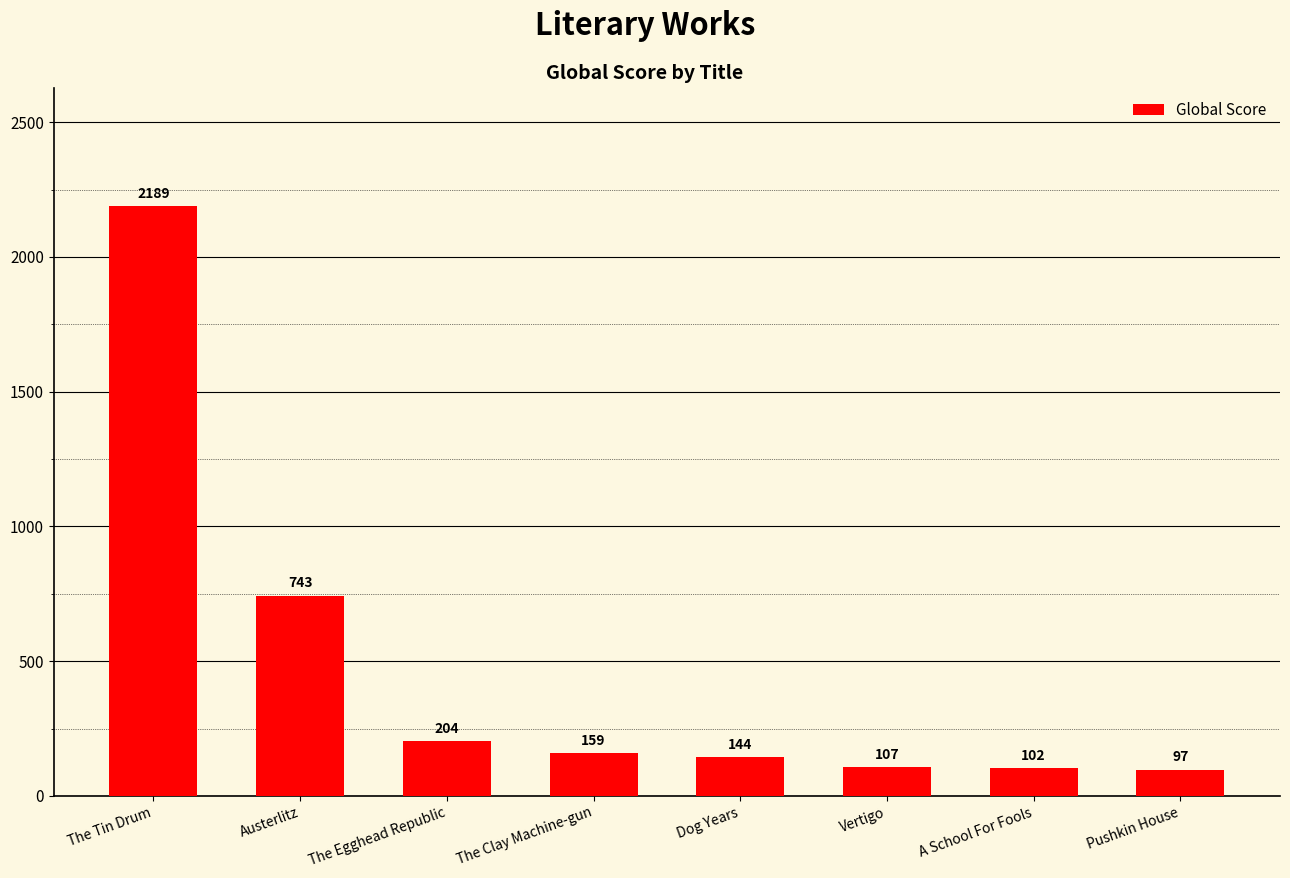

Rank the categories by value from highest to lowest.

The Tin Drum, Austerlitz, The Egghead Republic, The Clay Machine-gun, Dog Years, Vertigo, A School For Fools, Pushkin House